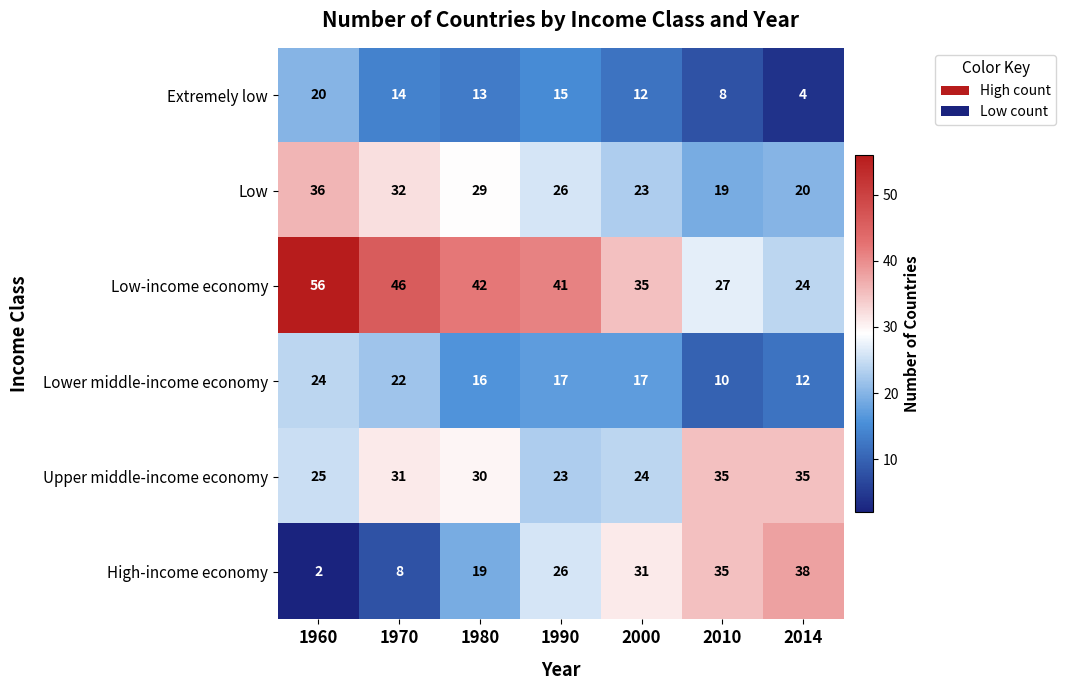

At 1960, list the series in order from largest to smallest.

Low-income economy, Low, Upper middle-income economy, Lower middle-income economy, Extremely low, High-income economy